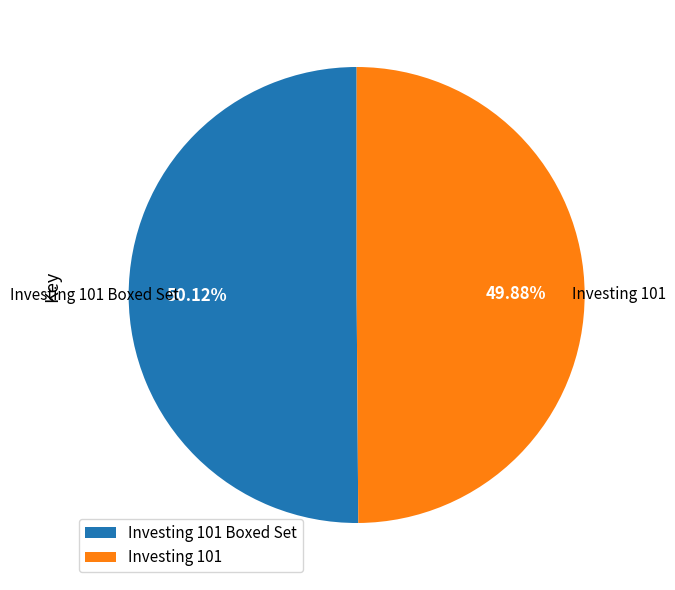

How many segments does this pie chart have?

2